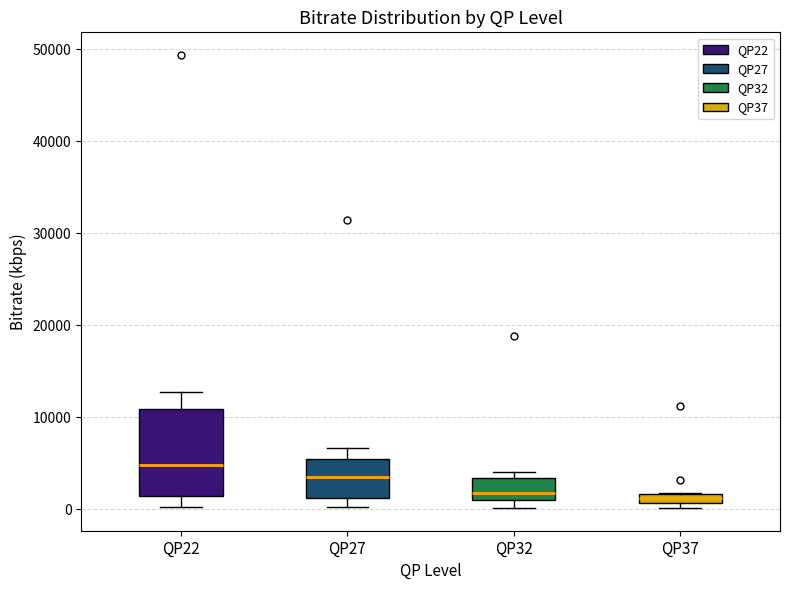

Which box has the highest median line?

QP22